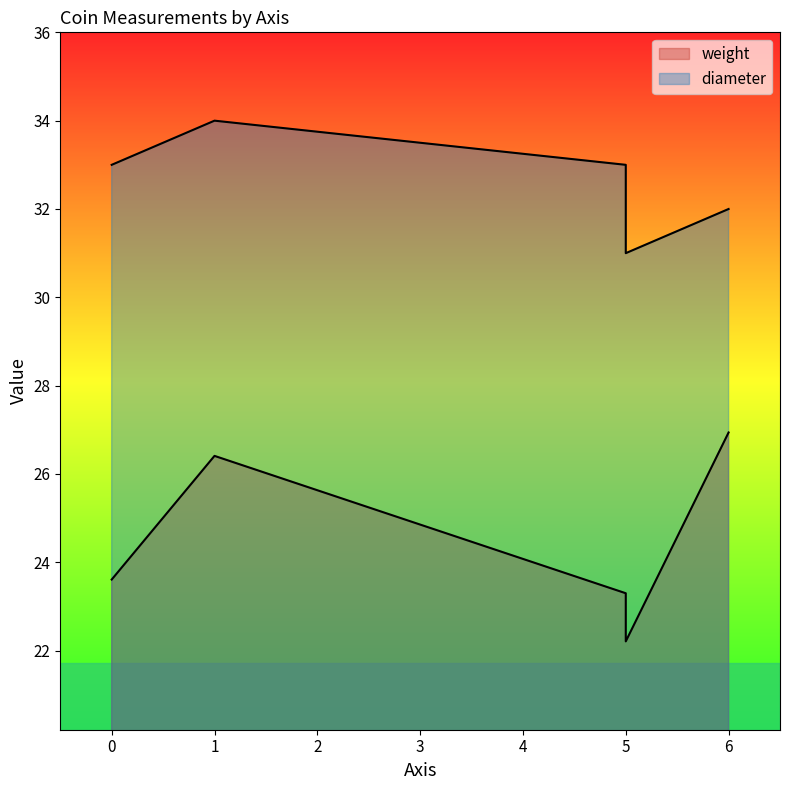

At which category is the sum across all series the highest?

1